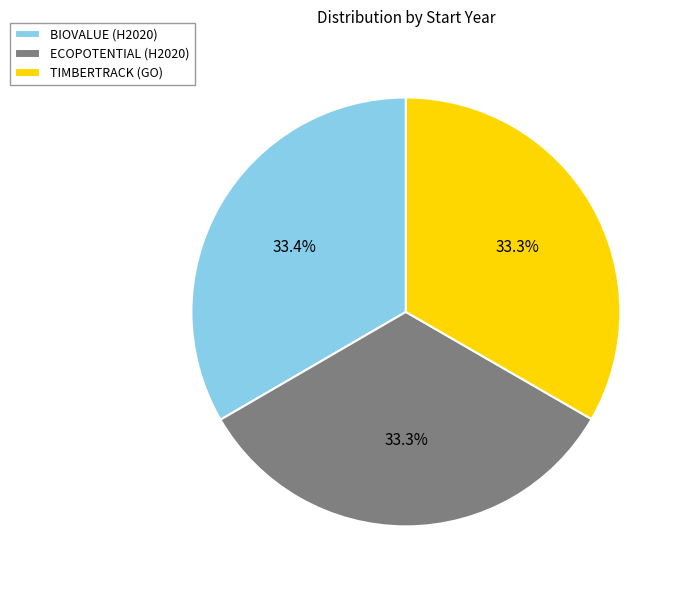

To the nearest percent, what is the combined percentage of BIOVALUE (H2020) and TIMBERTRACK (GO)?

67%